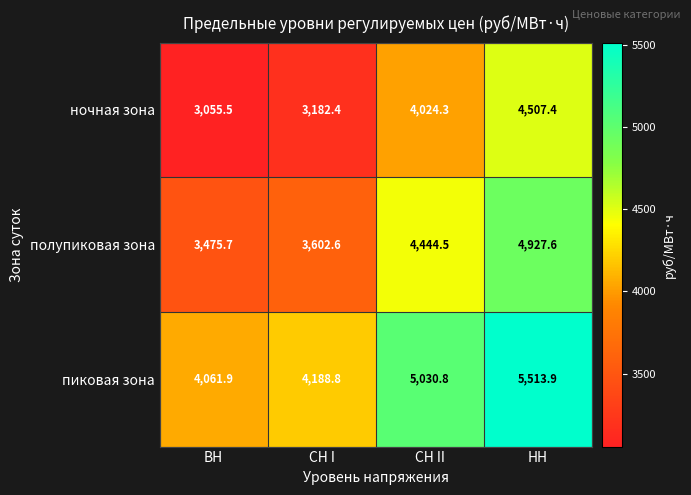

What is the spread (max minus min) of values at СН I?

1006.4